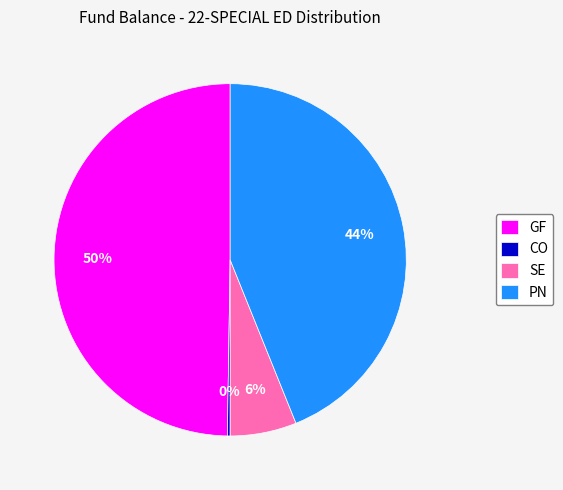

Is there any slice that represents more than half of the pie?

No